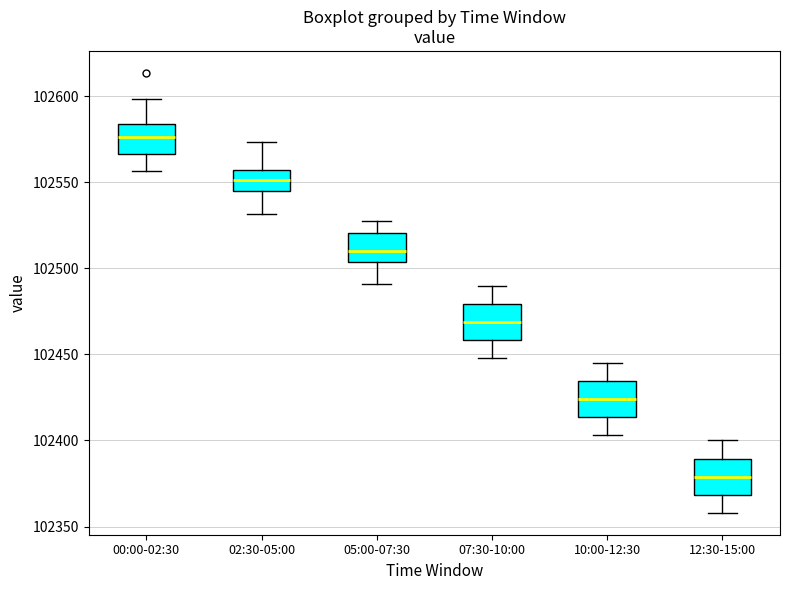

Reading left to right, transcribe this box plot: for each box, give where its median line is, the range the box spans, and where its two whiskers end, as read against the y-axis. The values are not printed on the chart, so give them approximately, as read against the axis.

00:00-02:30: median 102575, box 102565 to 102585, whiskers 102555 to 102600
02:30-05:00: median 102550, box 102545 to 102555, whiskers 102530 to 102575
05:00-07:30: median 102510, box 102505 to 102520, whiskers 102490 to 102525
07:30-10:00: median 102470, box 102460 to 102480, whiskers 102450 to 102490
10:00-12:30: median 102425, box 102415 to 102435, whiskers 102405 to 102445
12:30-15:00: median 102380, box 102370 to 102390, whiskers 102360 to 102400